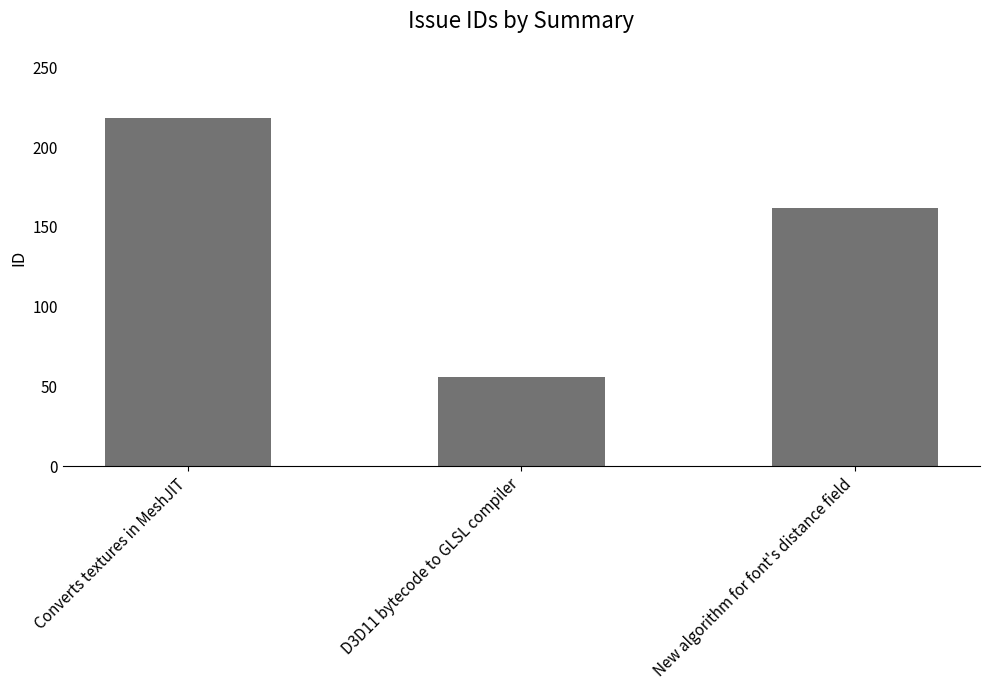

True or false: the data shows 56 at D3D11 bytecode to GLSL compiler.

True